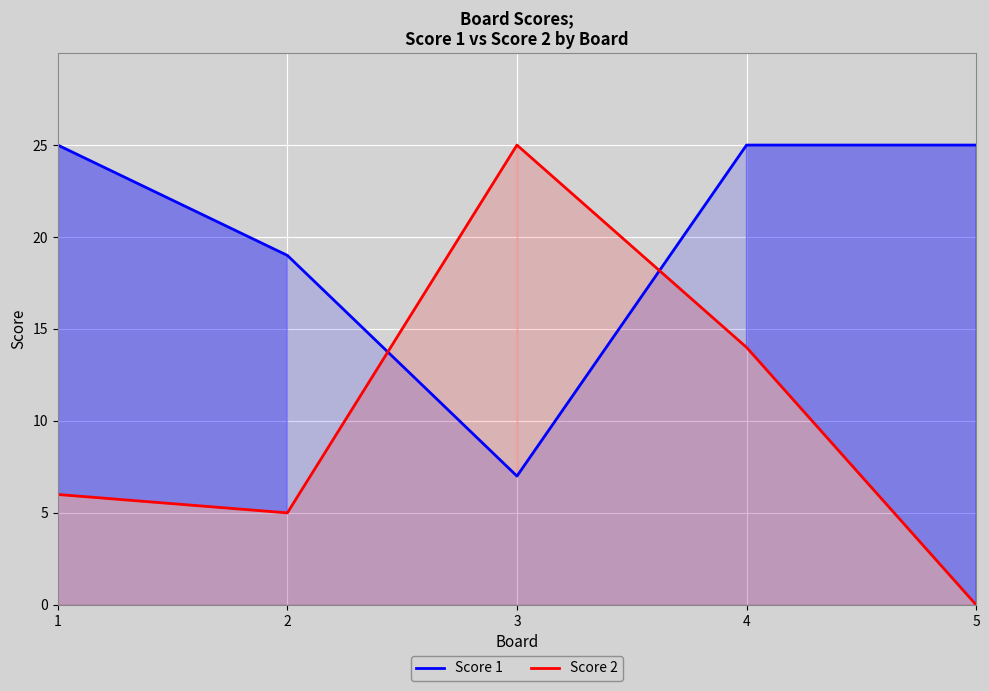

What is the difference between the maximum and second lowest values in the Score 1 series?

6